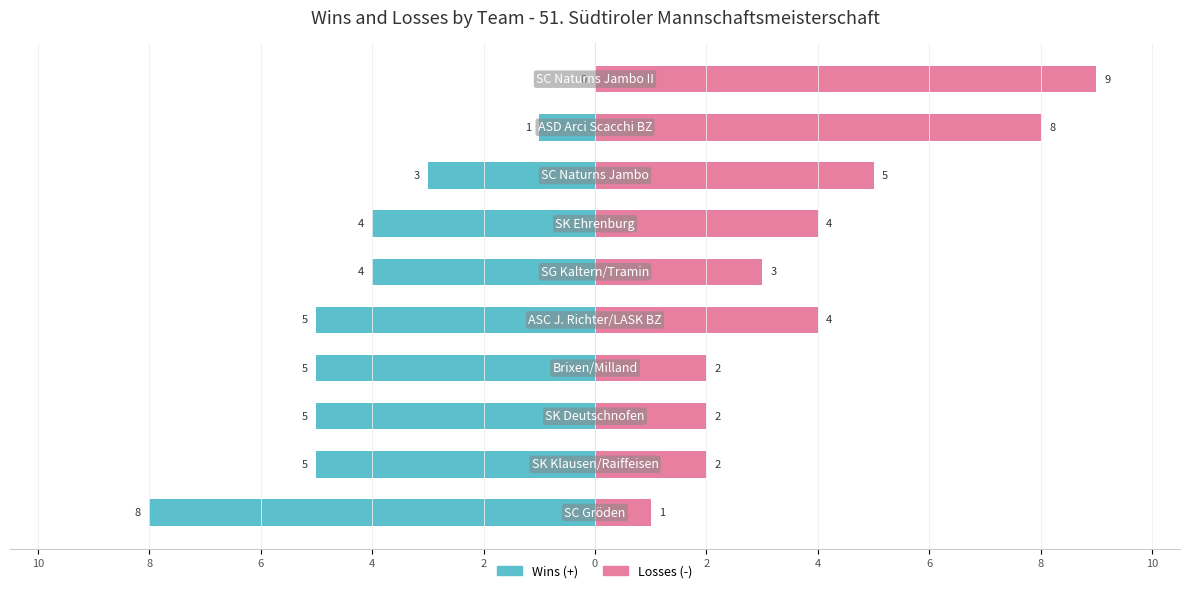

Reading left to right, extract all data points from this chart.

Wins (+): 2=-8	4=-5	6=-5	8=-5	10=-5	0=-4	2=-4	4=-3	6=-1	8=0
Losses (-): 2=1	4=2	6=2	8=2	10=4	0=3	2=4	4=5	6=8	8=9